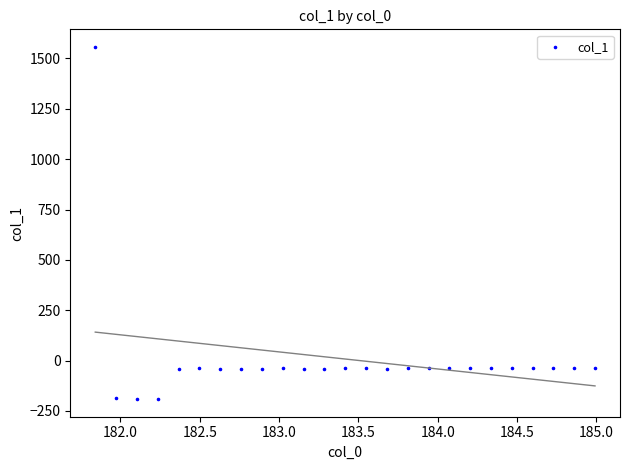

What is the range of Y values (max minus min)?

1748.9